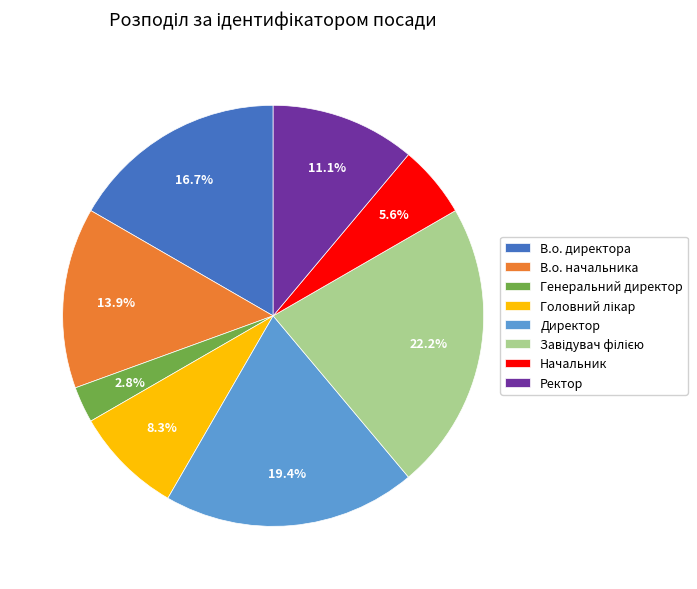

Is there a majority slice in this chart?

No